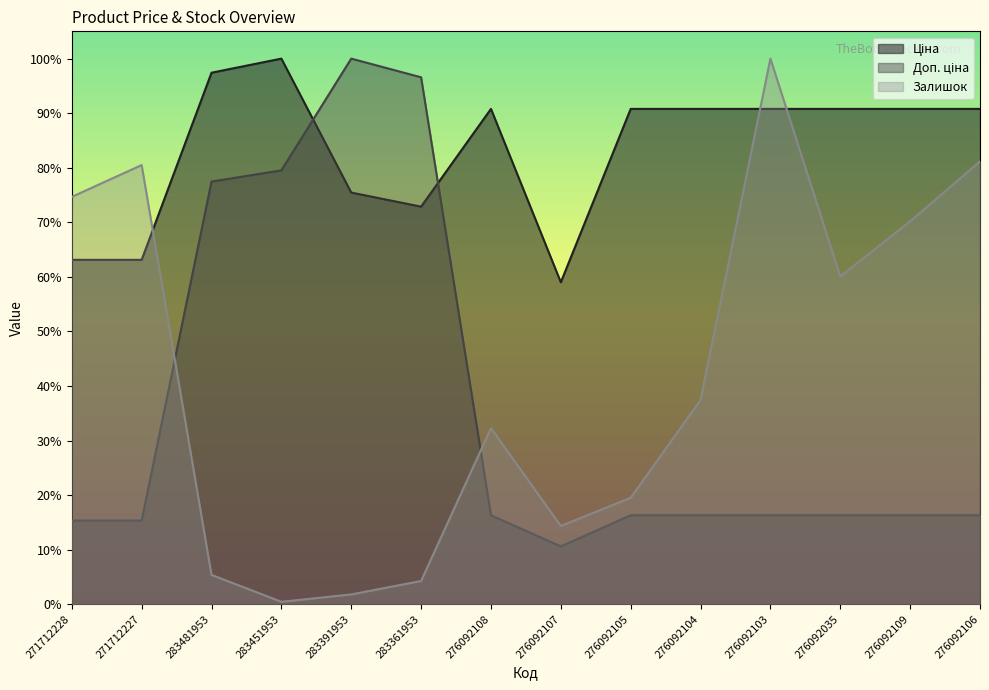

How many intersections are there between Ціна and Залишок?

3